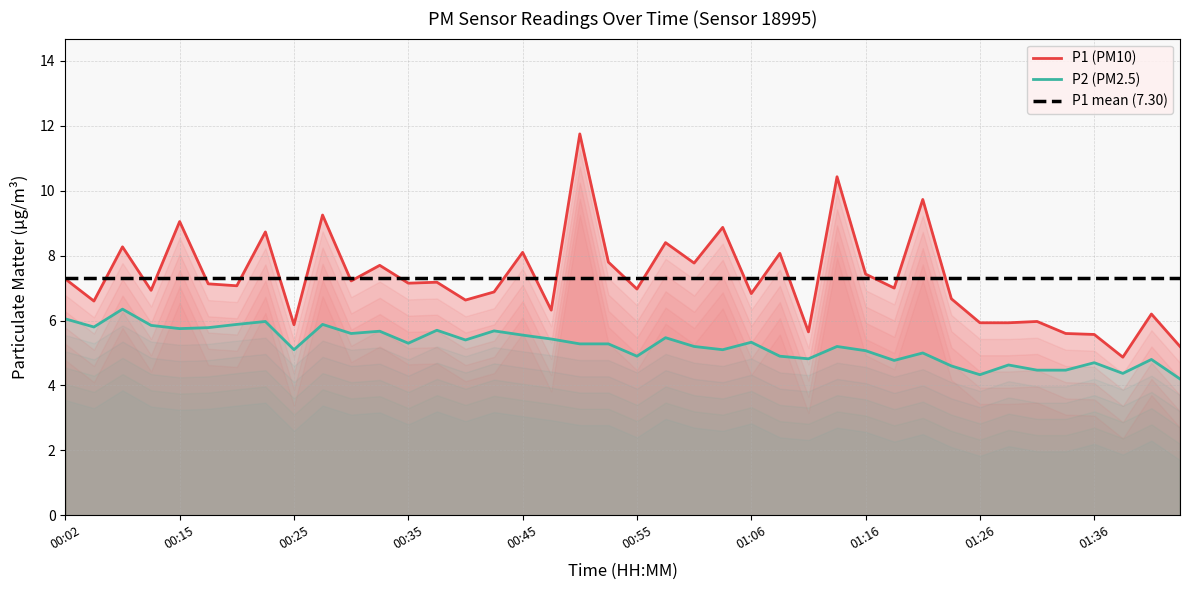

What is the label of the 26th point from the left?

01:08